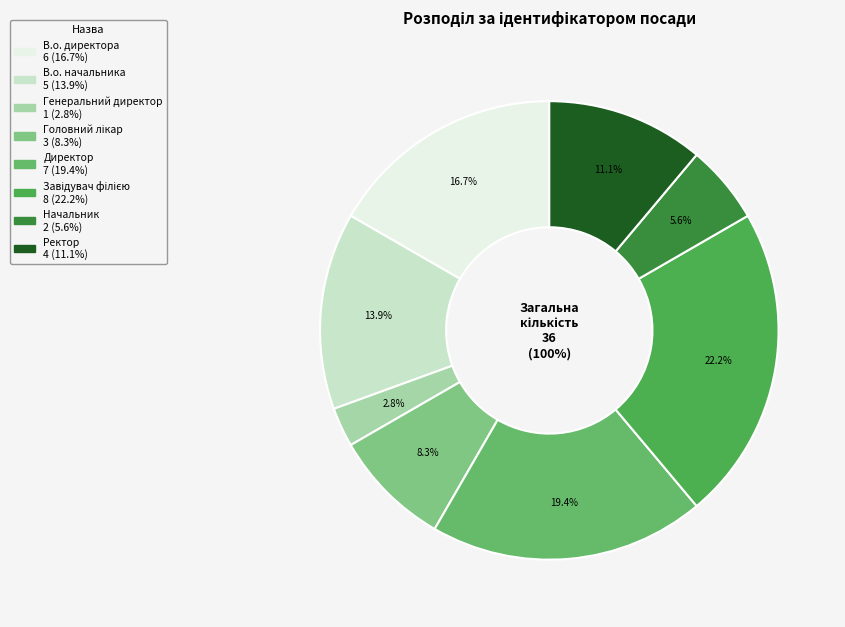

What is the change in value from Генеральний директор to Завідувач філією?

+7